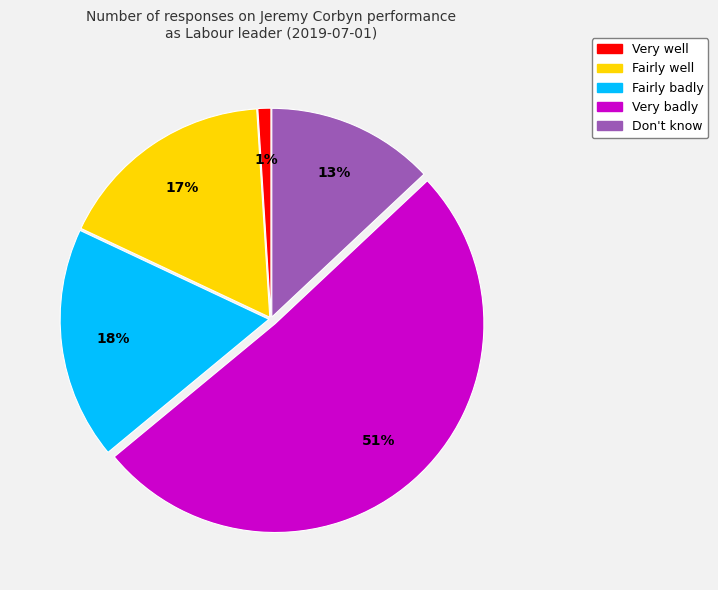

Rank the categories by value from highest to lowest.

Very badly, Fairly badly, Fairly well, Don't know, Very well